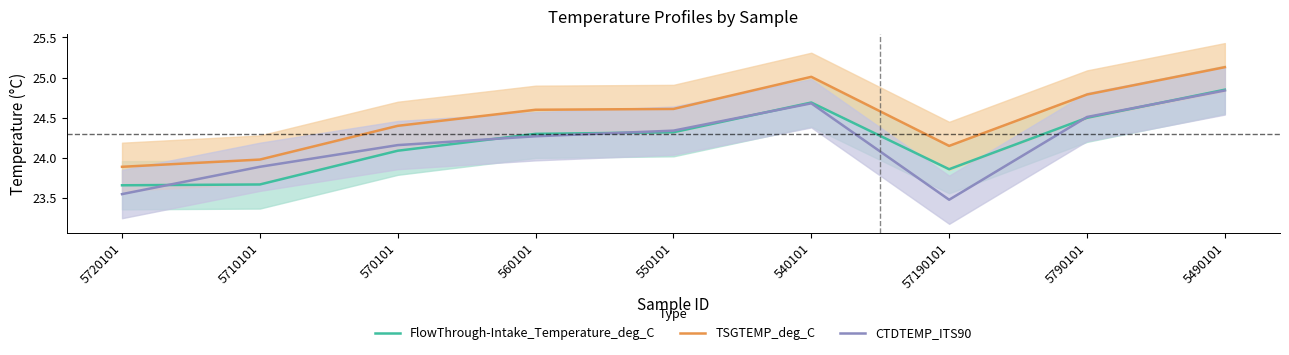

Which series has the largest range (max minus min)?

CTDTEMP_ITS90